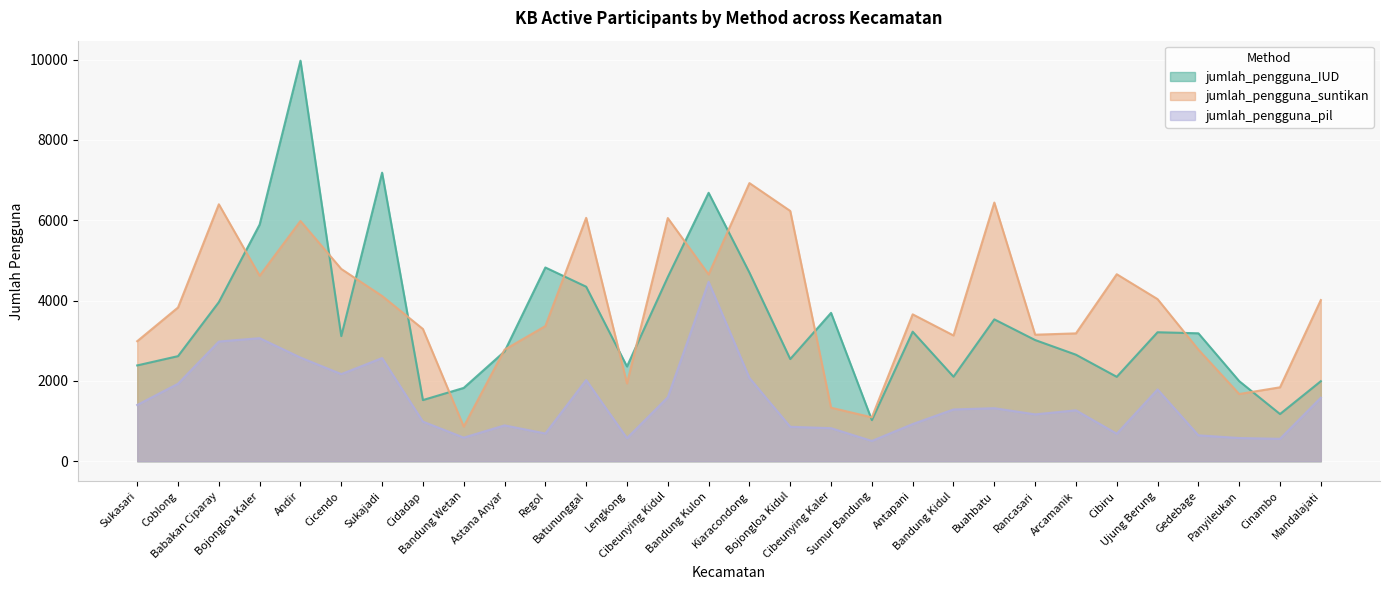

Read the jumlah_pengguna_pil value at Cinambo, to the nearest 10.

560